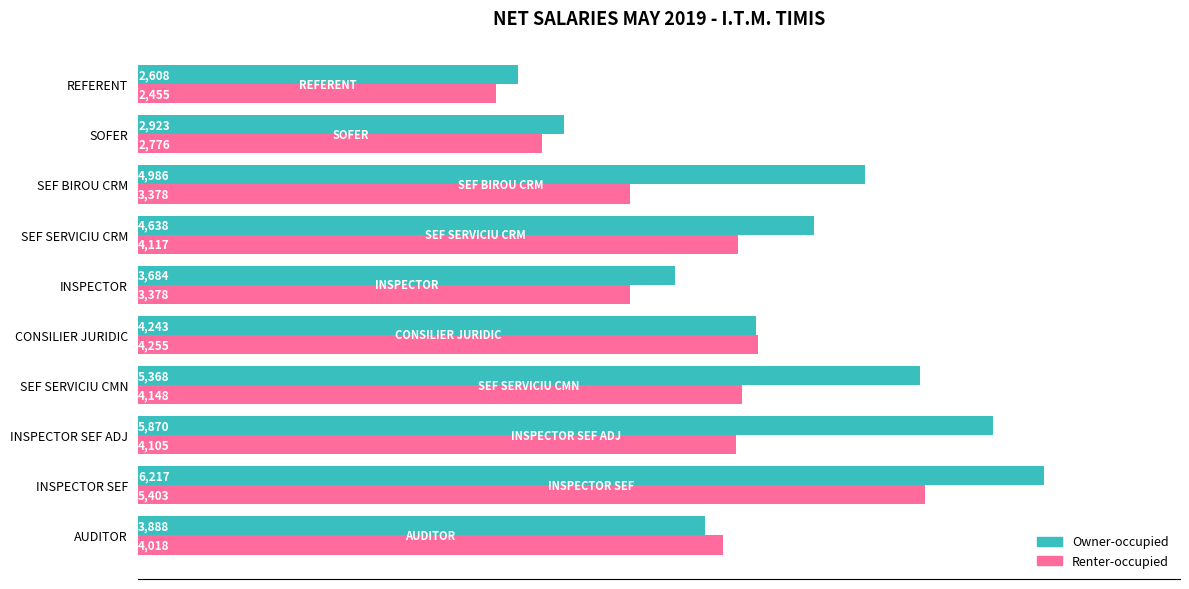

What is the sum of all Renter-occupied values?

38033